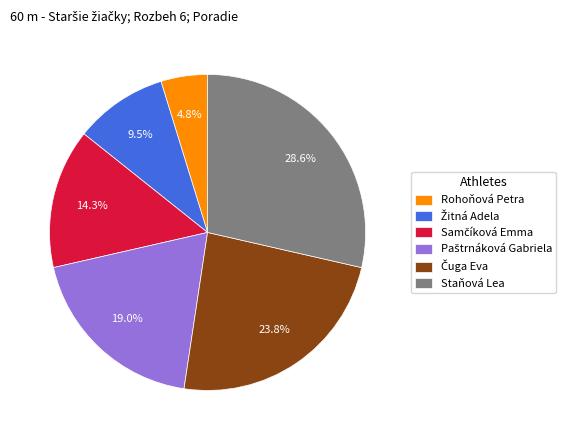

What is the largest slice in the pie chart?

Staňová Lea